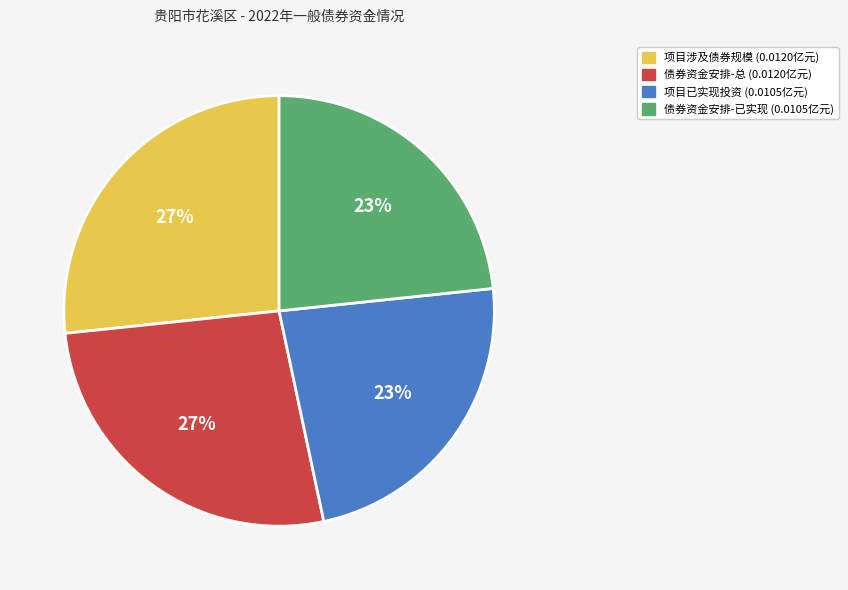

What percentage is the 债券资金安排-总 (0.0120亿元) slice, to the nearest percent?

27%